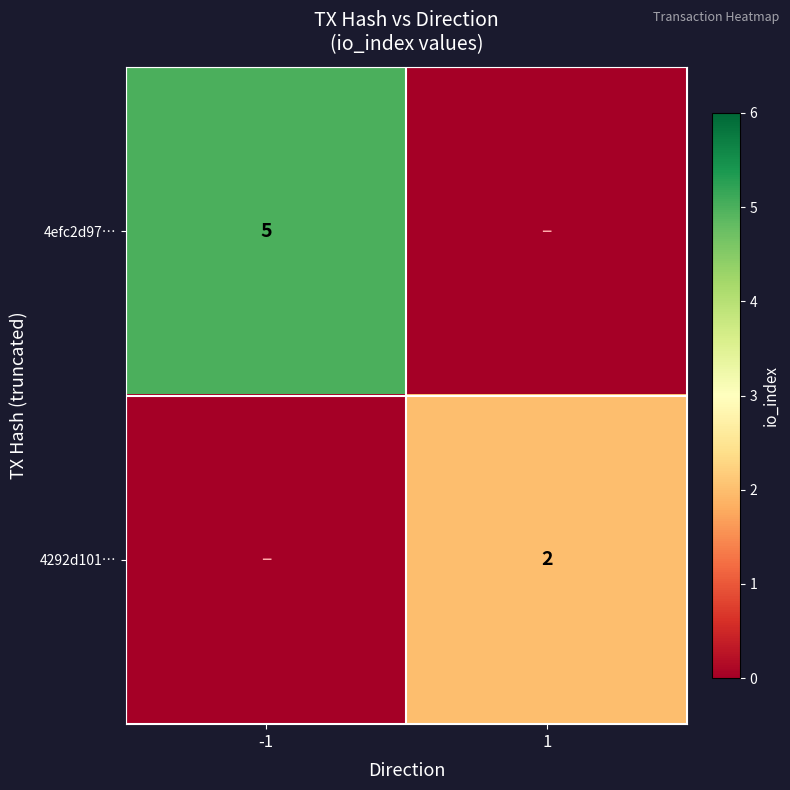

Is it true that 4292d101… equals 3 at 1?

False